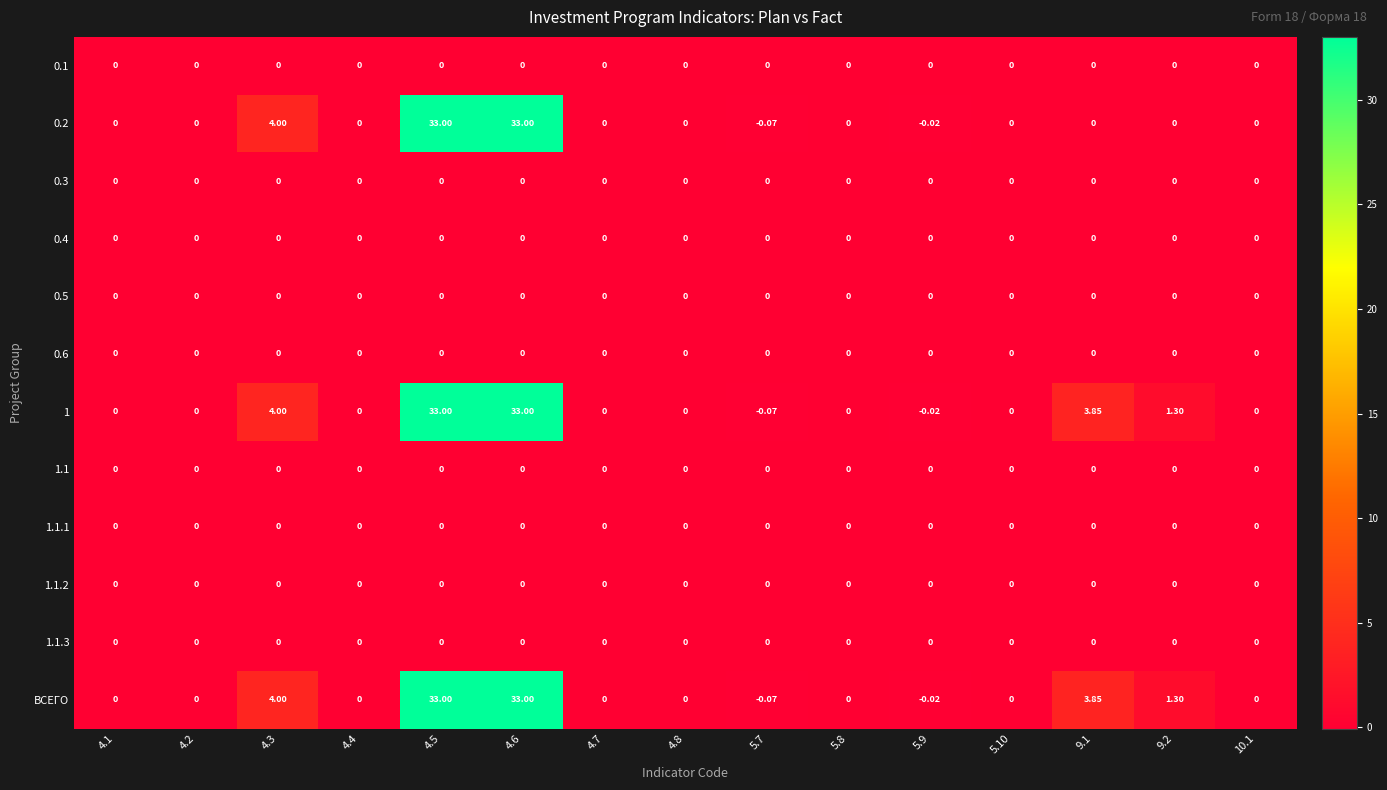

Which series has the widest spread of values?

0.2